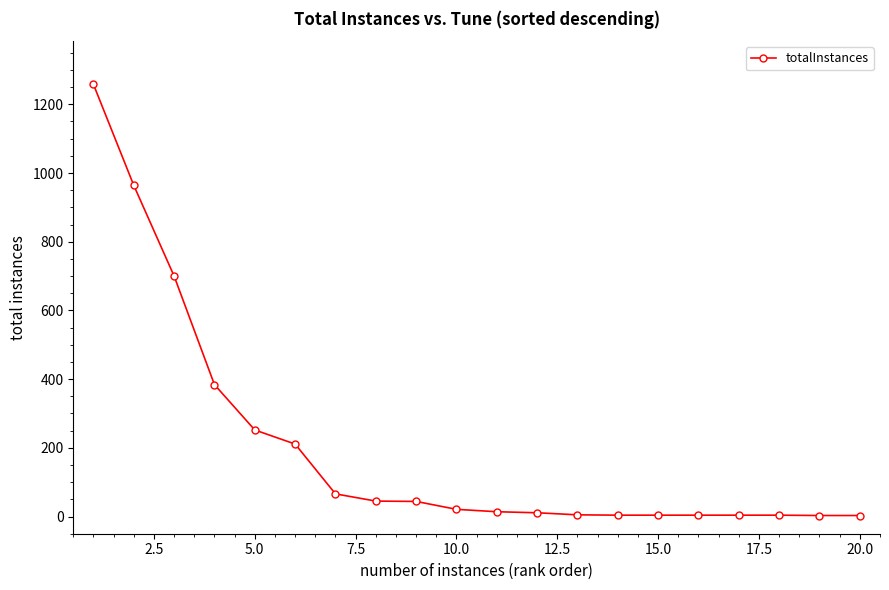

What is the difference between the second highest and second lowest values?

961